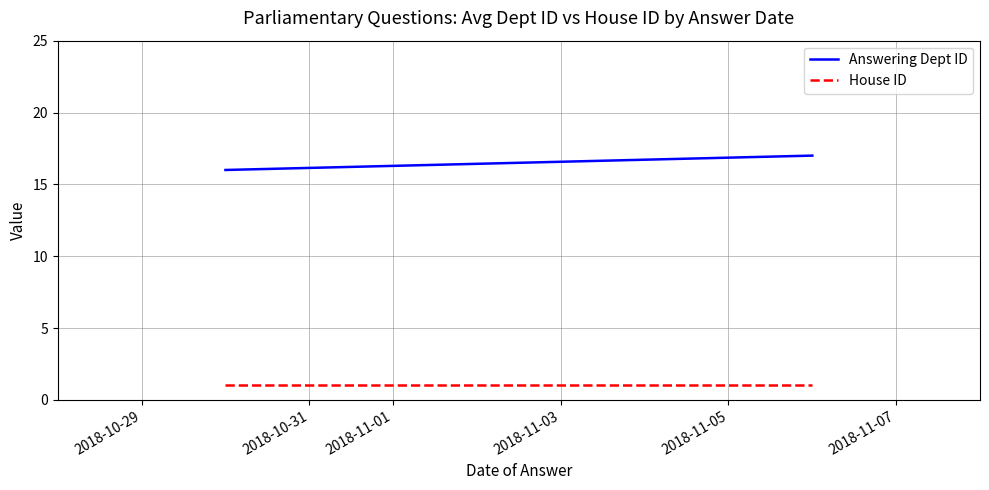

Is it true that Answering Dept ID equals 7 at 2018-10-29?

False